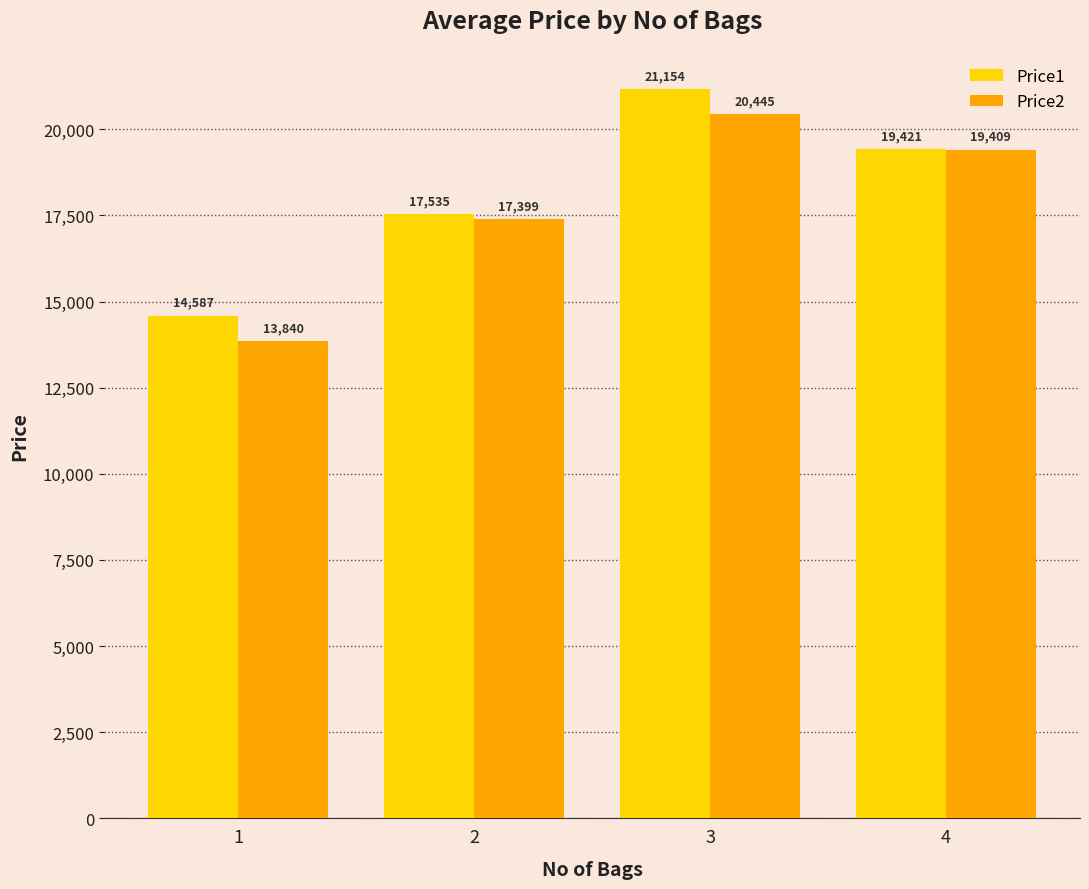

The Price2 series shows 10914 at 4. True or false?

False